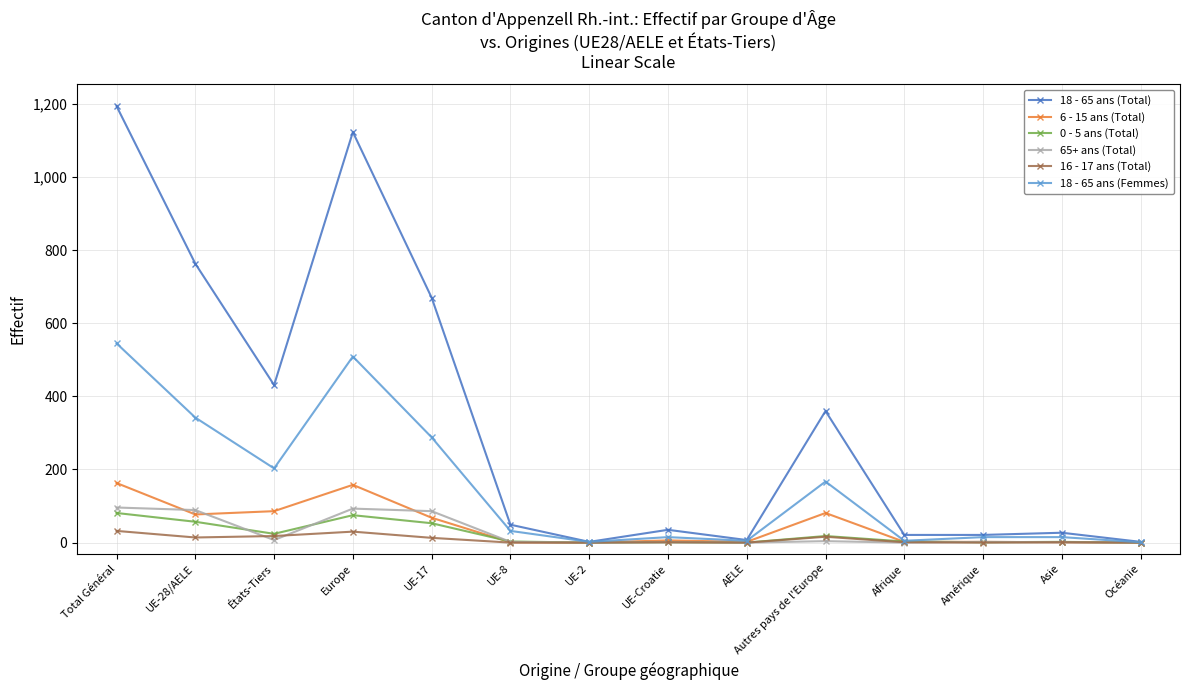

What is the label of the 10th point from the right?

UE-17